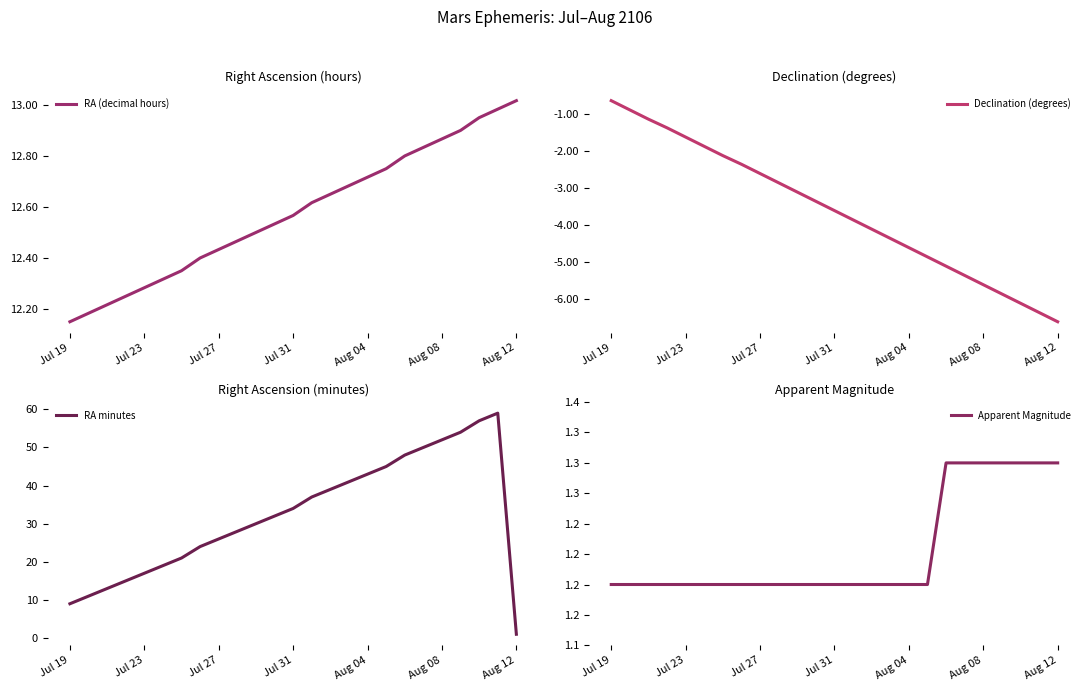

Does the chart have visible grid lines?

No